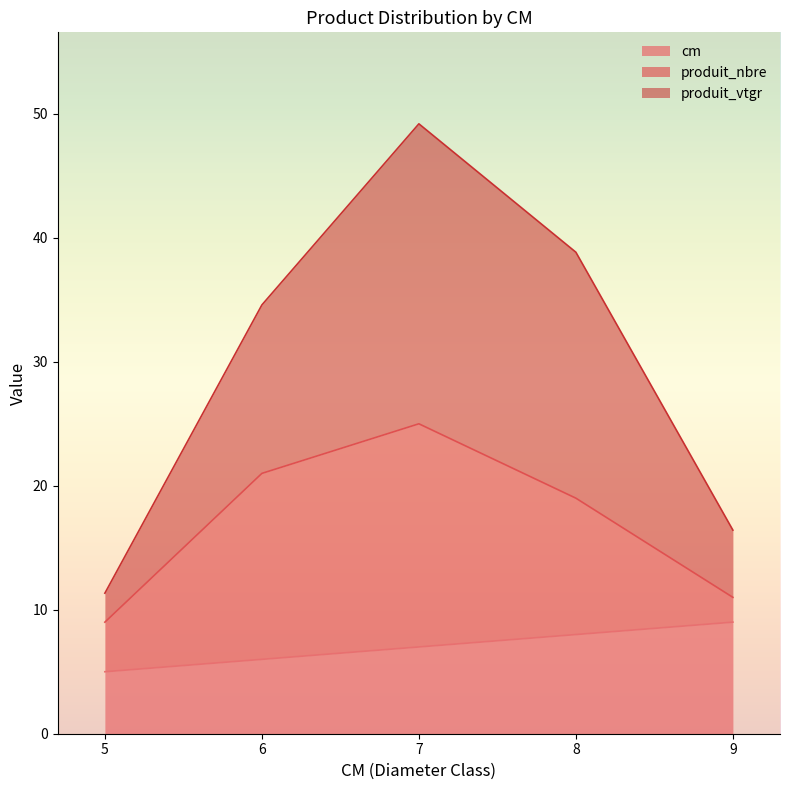

Does the chart display data point markers on the line(s)?

No